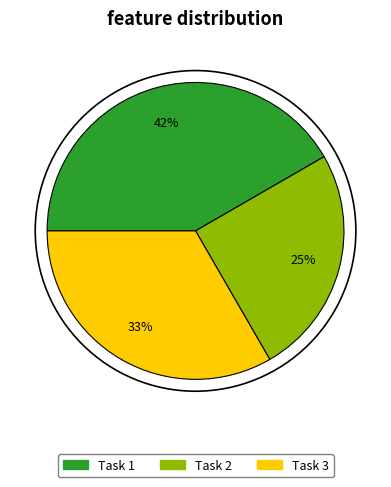

Which category has the biggest portion of the pie?

Task 1